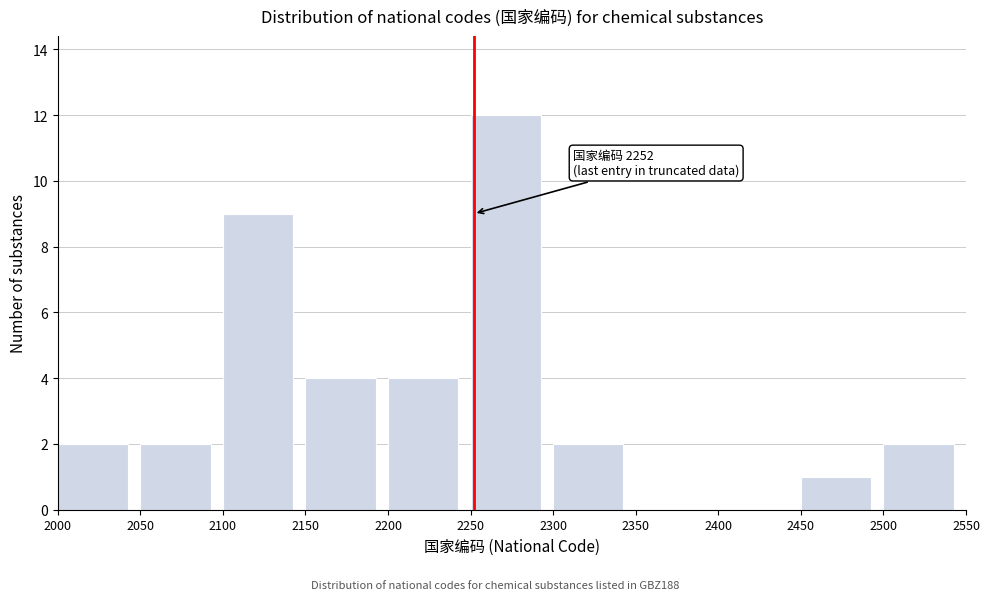

Which range on the x-axis has the tallest bar?

2250 to 2300